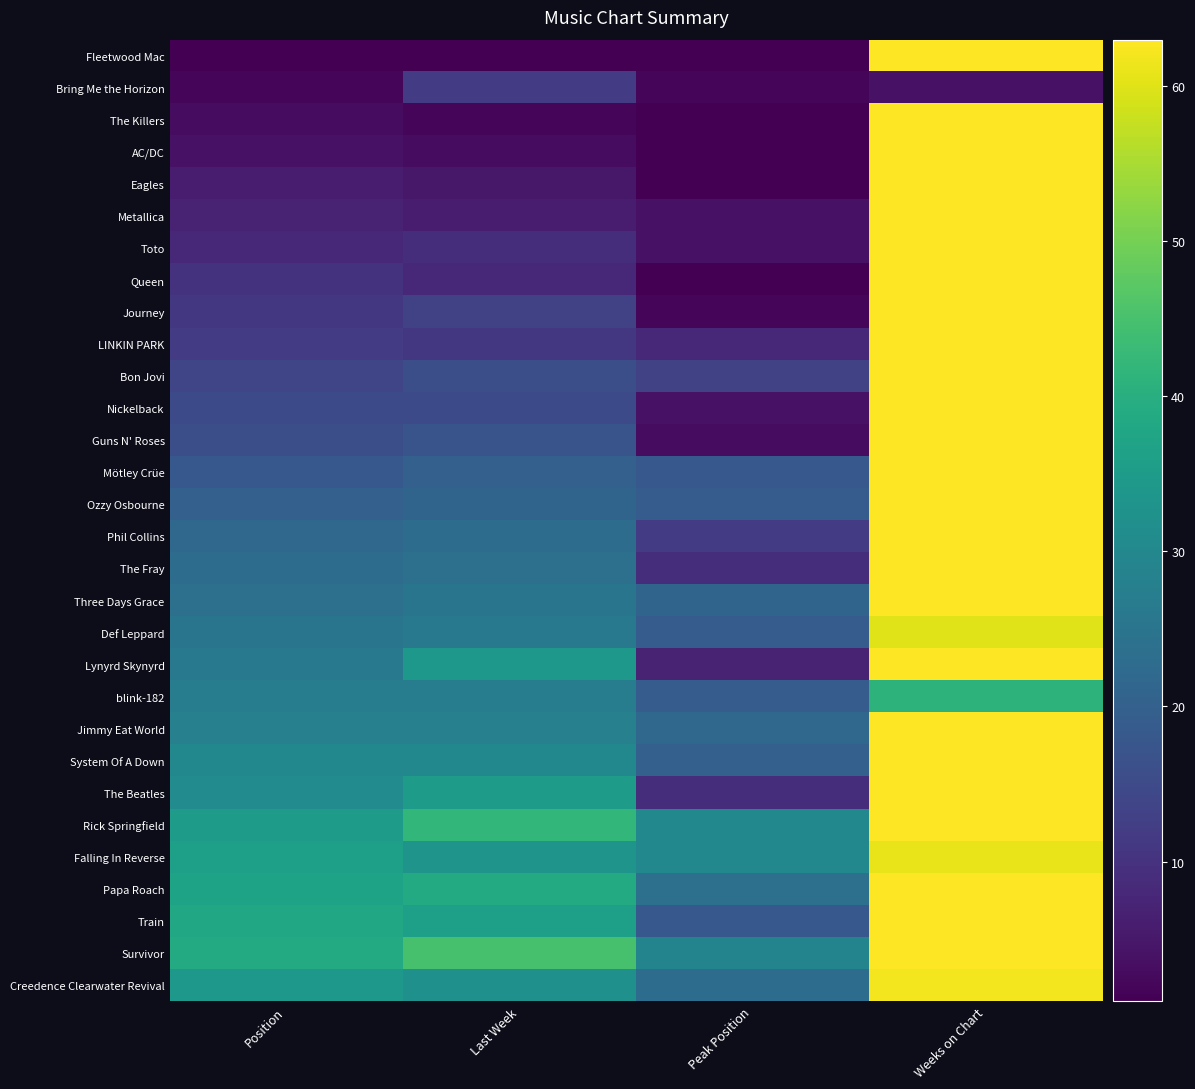

Which series changed the most between Peak Position and Weeks on Chart?

Fleetwood Mac